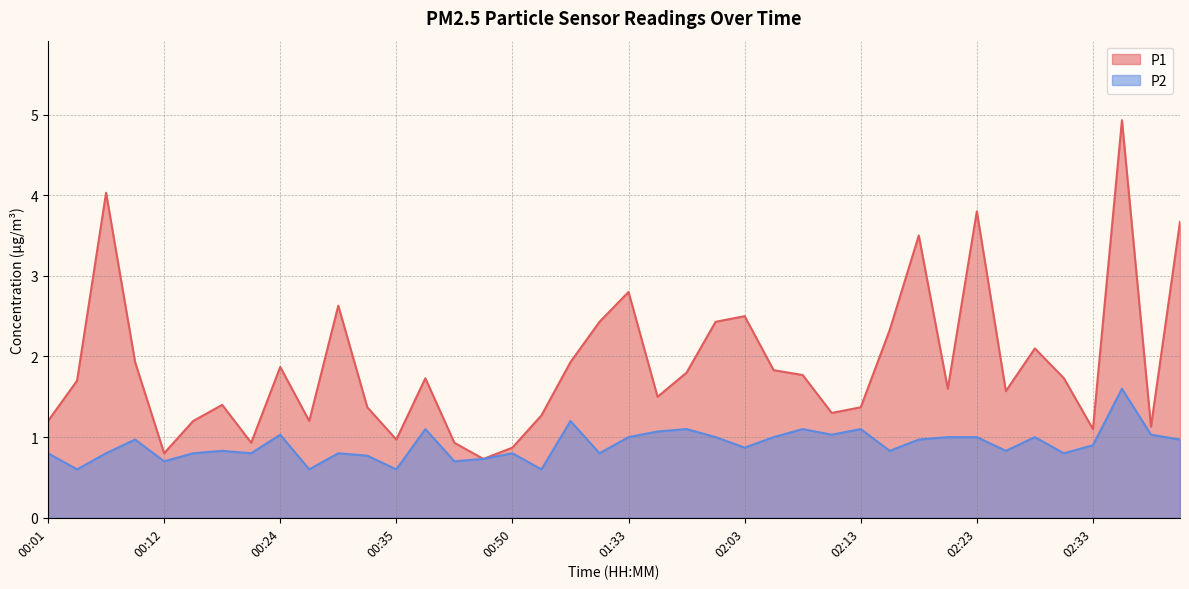

Where is the first local minimum for P2?

00:04